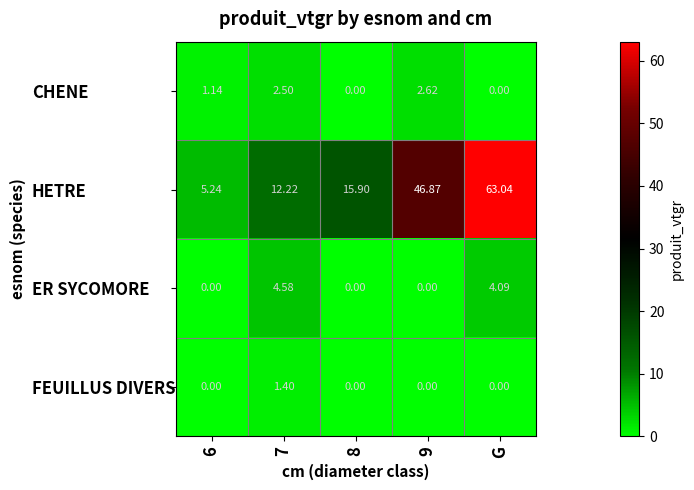

At how many categories does at least one series exceed 39?

2